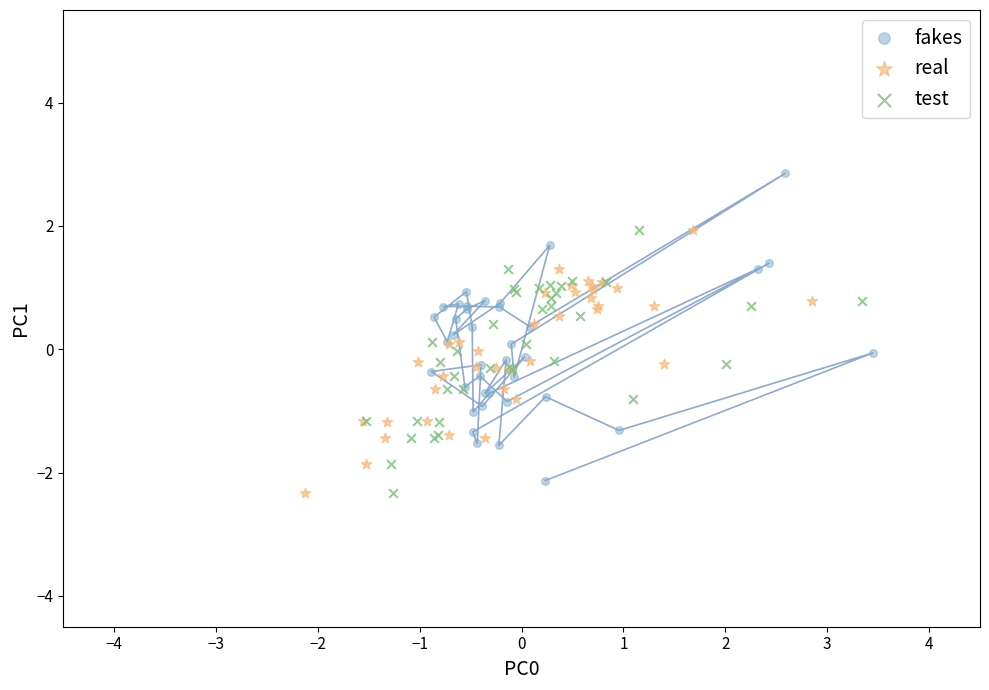

Which series has the widest spread of Y values?

fakes